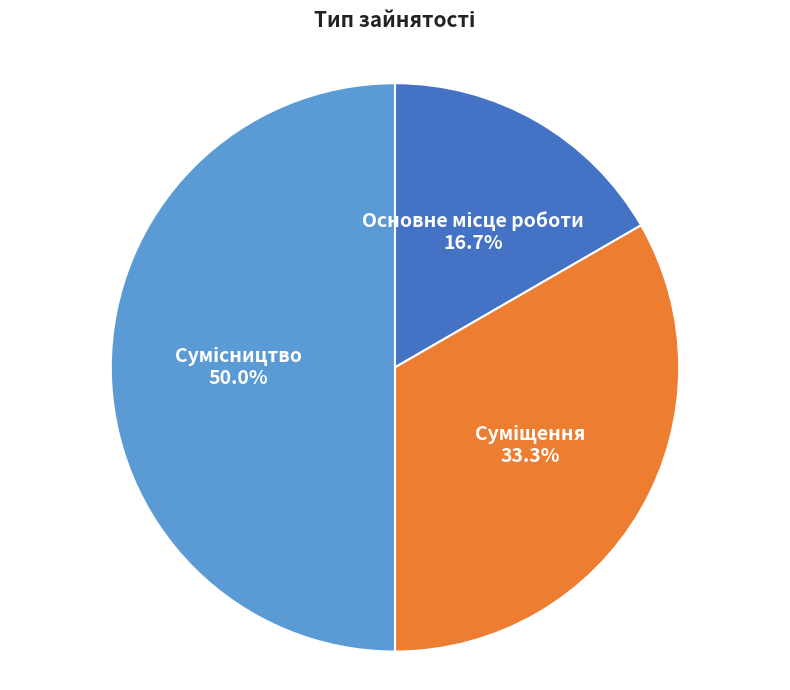

What percentage is the Суміщення slice, to the nearest percent?

33%